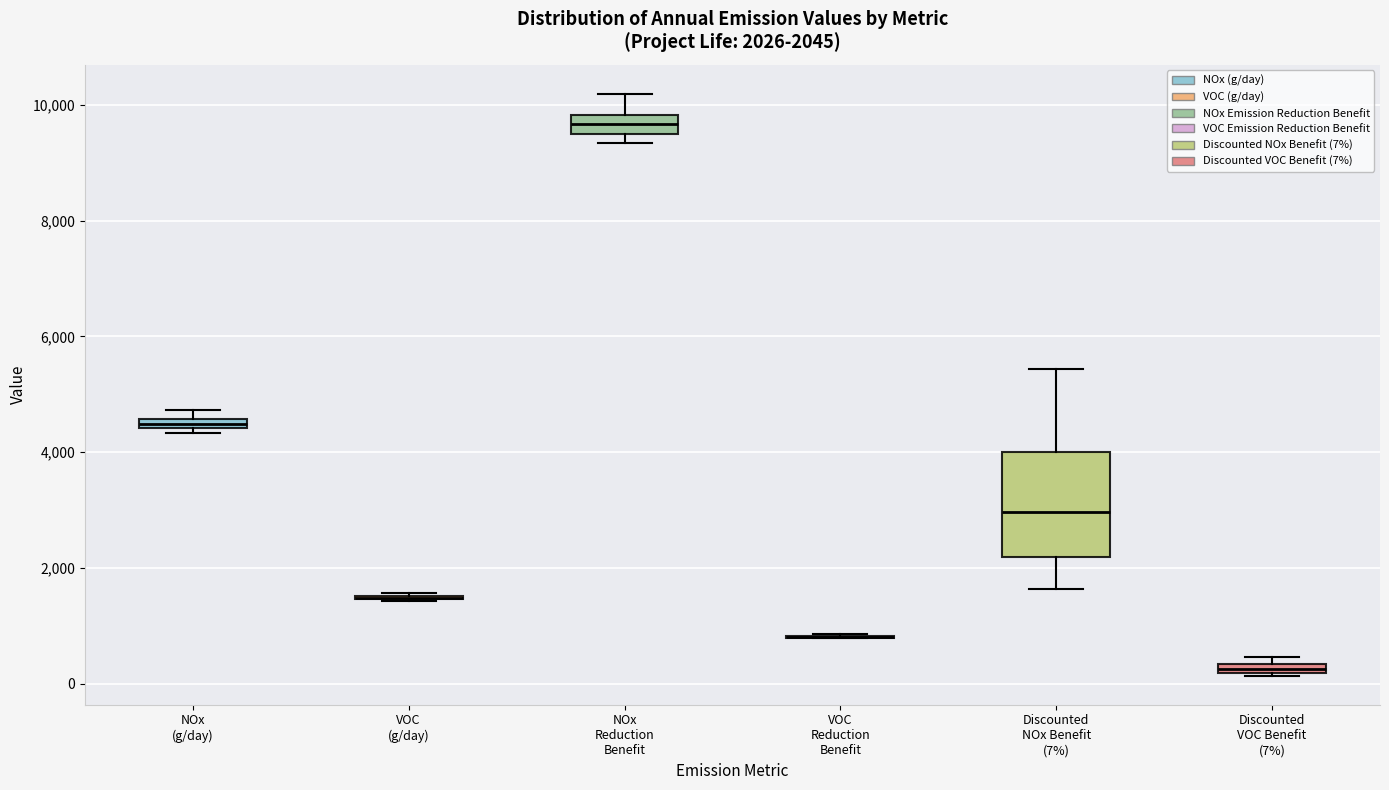

Which box is the tallest, from its lower edge to its upper edge?

Discounted NOx Benefit (7%)